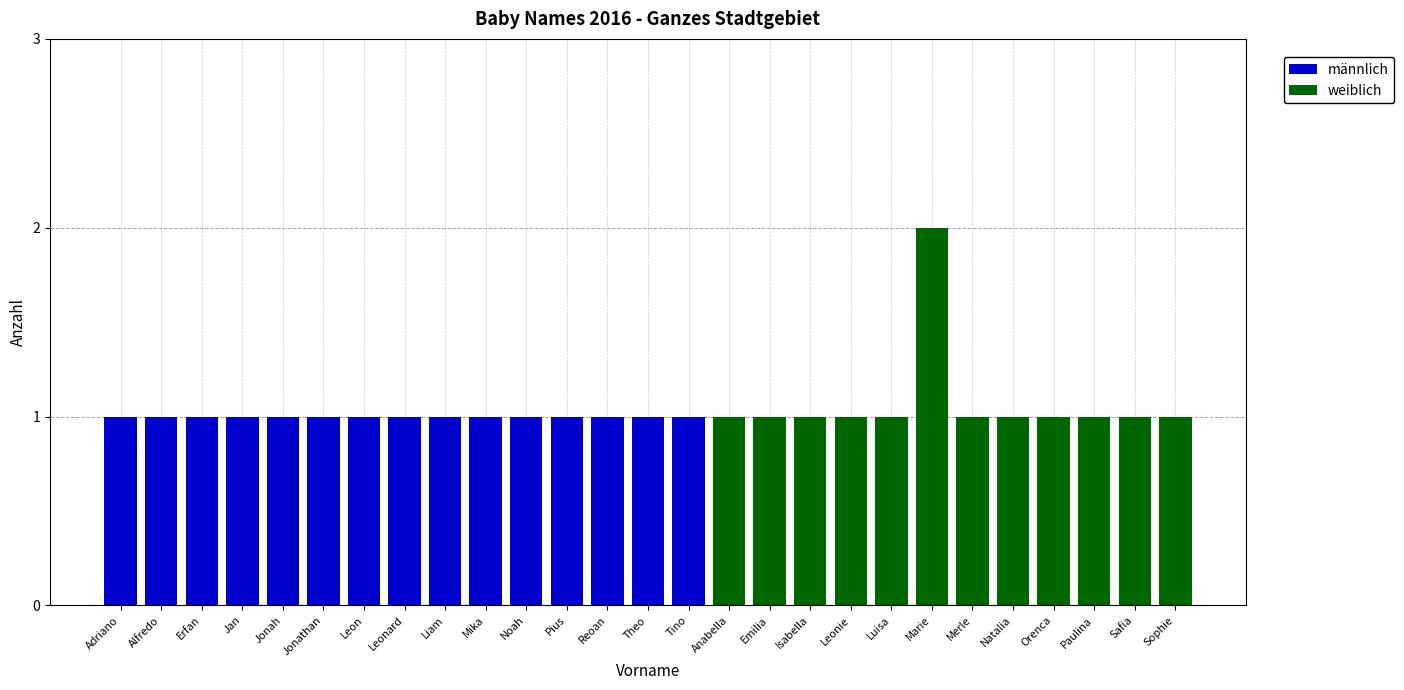

What is the approximate value of männlich at Noah?

1